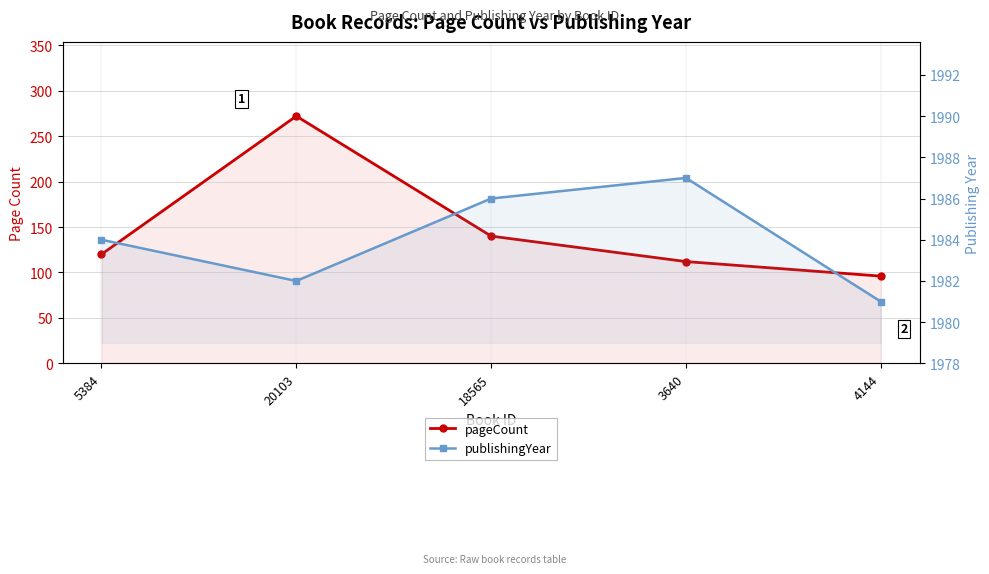

How many data points in publishingYear are above 1984?

2